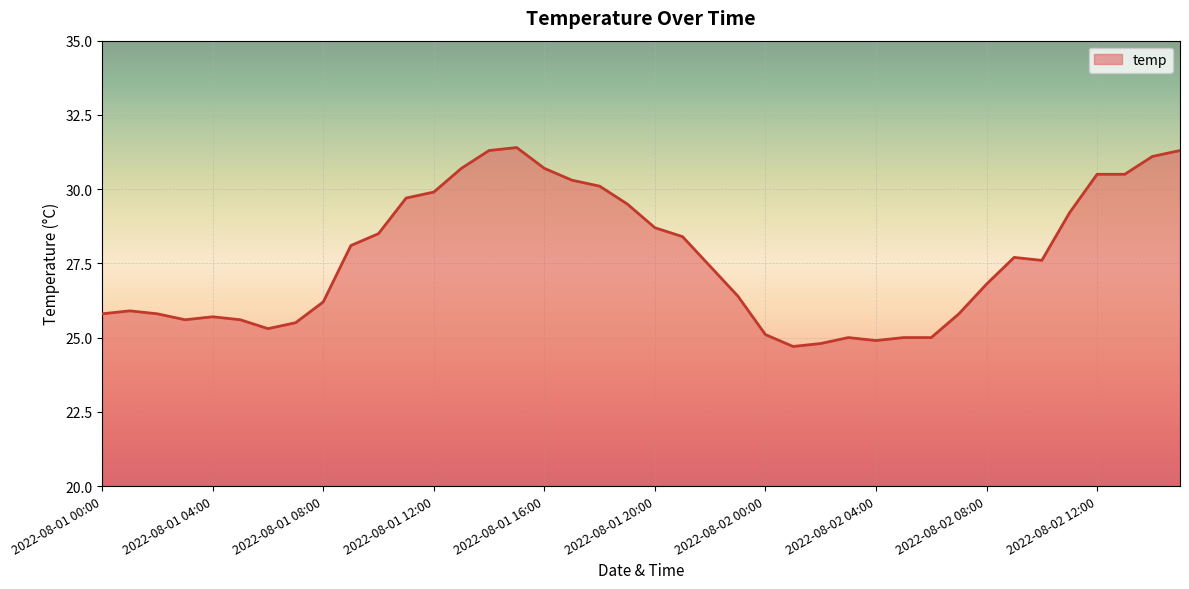

What is the maximum value shown in the chart?

31.4